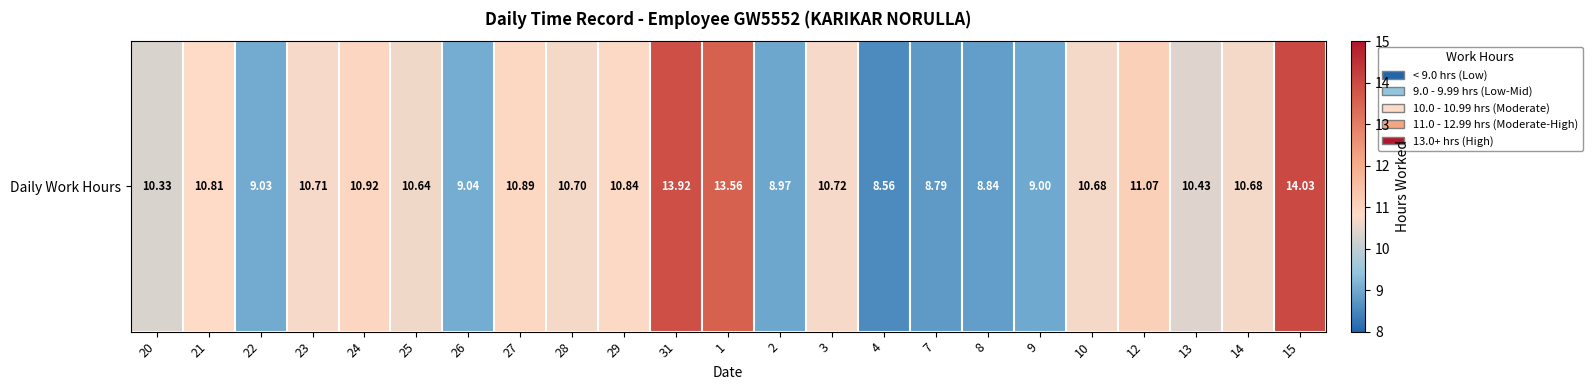

The chart shows a value of 18.1 at 3. True or false?

False